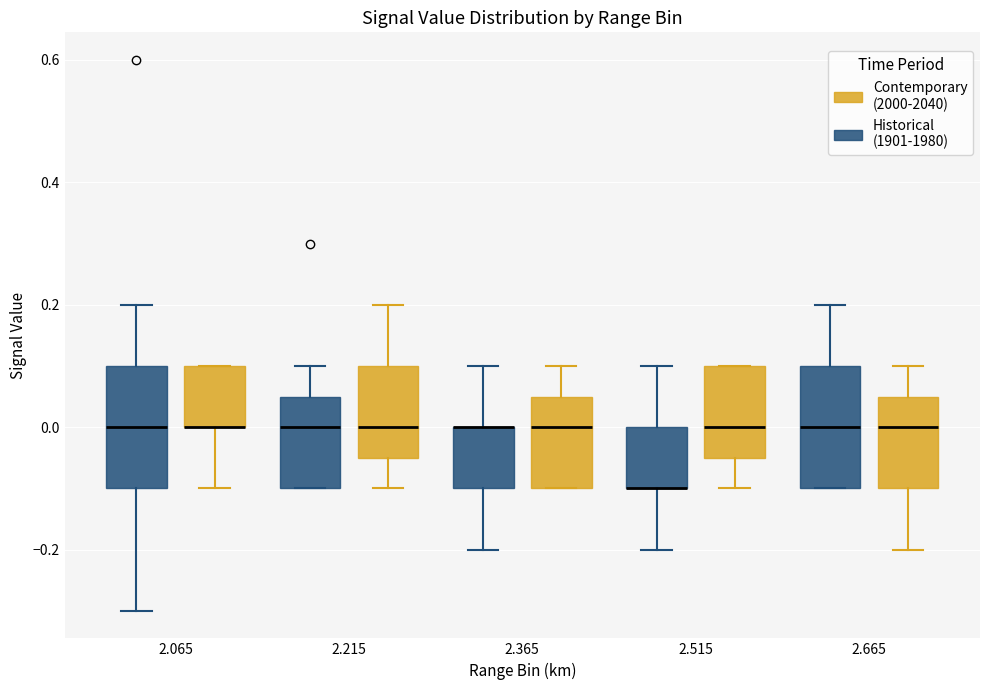

Reading left to right, transcribe this box plot: for each box, give where its median line is, the range the box spans, and where its two whiskers end, as read against the y-axis. The values are not printed on the chart, so give them approximately, as read against the axis.

2.065 (Historical (1901-1980)): median 0.00, box -0.10 to 0.10, whiskers -0.30 to 0.20
2.065 (Contemporary (2000-2040)): median 0.00 (drawn on the box's lower edge), box 0.00 to 0.10, whiskers -0.10 to 0.10
2.215 (Historical (1901-1980)): median 0.00, box -0.10 to 0.06, whiskers -0.10 to 0.10
2.215 (Contemporary (2000-2040)): median 0.00, box -0.04 to 0.10, whiskers -0.10 to 0.20
2.365 (Historical (1901-1980)): median 0.00 (drawn on the box's upper edge), box -0.10 to 0.00, whiskers -0.20 to 0.10
2.365 (Contemporary (2000-2040)): median 0.00, box -0.10 to 0.06, whiskers -0.10 to 0.10
2.515 (Historical (1901-1980)): median -0.10 (drawn on the box's lower edge), box -0.10 to 0.00, whiskers -0.20 to 0.10
2.515 (Contemporary (2000-2040)): median 0.00, box -0.04 to 0.10, whiskers -0.10 to 0.10
2.665 (Historical (1901-1980)): median 0.00, box -0.10 to 0.10, whiskers -0.10 to 0.20
2.665 (Contemporary (2000-2040)): median 0.00, box -0.10 to 0.06, whiskers -0.20 to 0.10